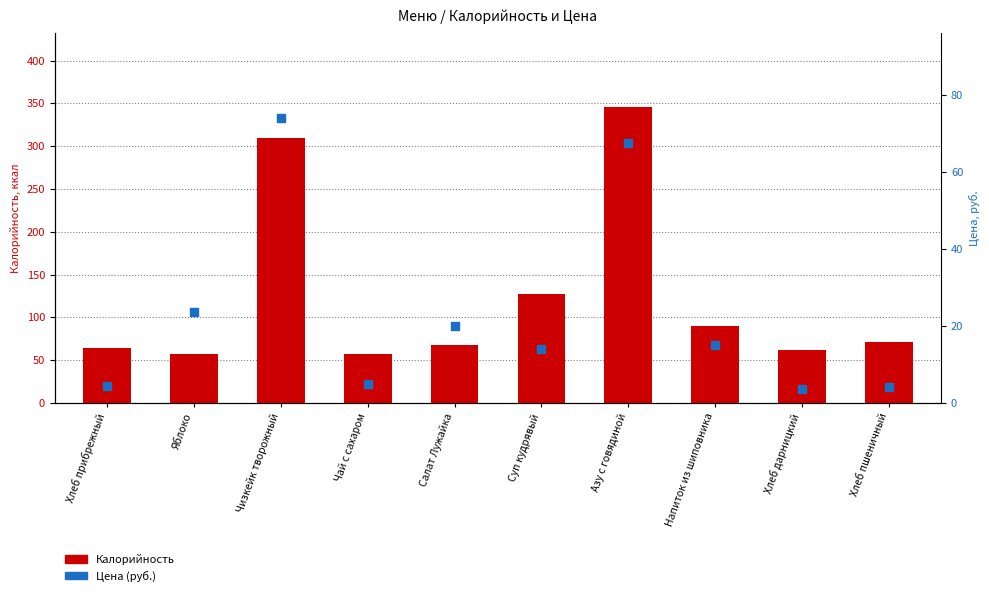

Which series contains the highest Y value?

Калорийность